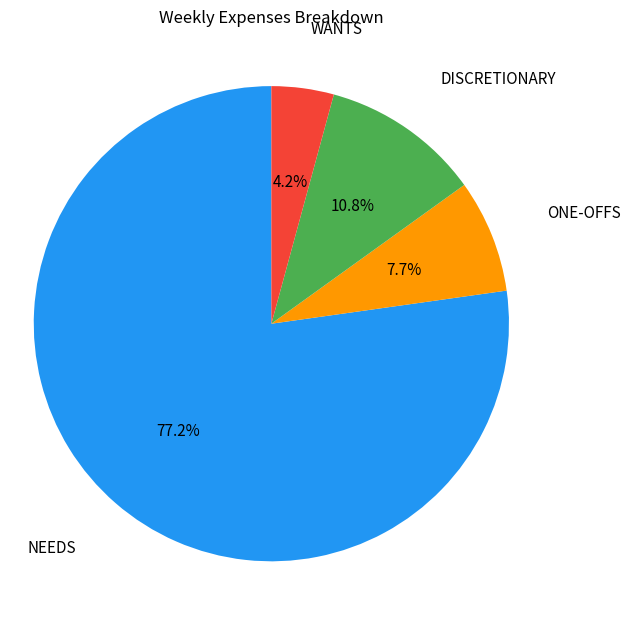

Is there any slice that represents more than half of the pie?

Yes